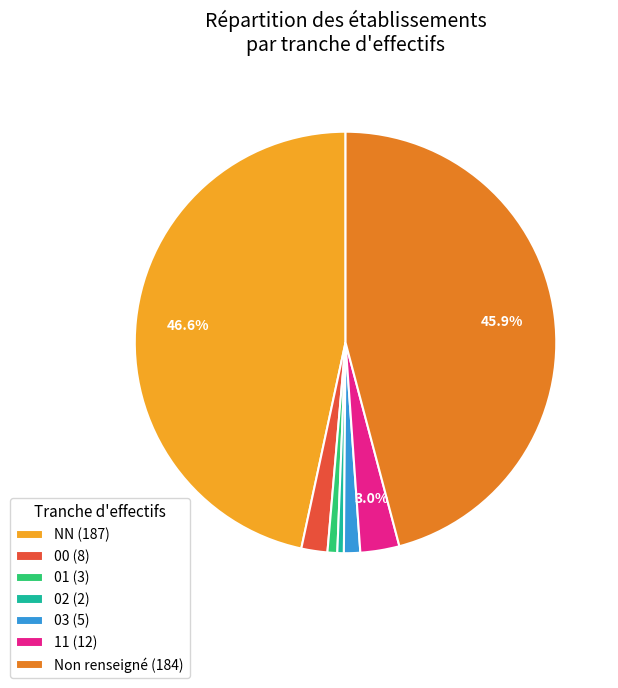

Between 03 (5) and NN (187), which is larger?

NN (187)